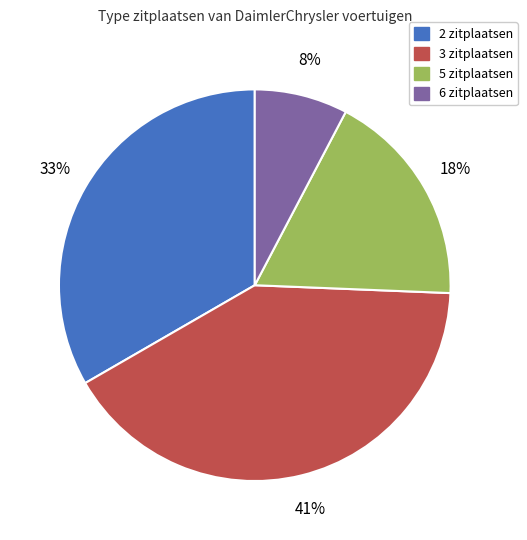

Is 3 zitplaatsen the majority of the pie?

No